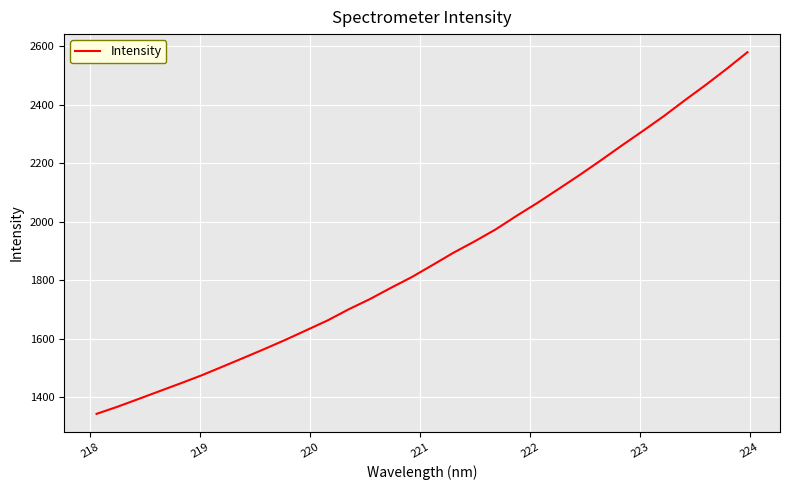

What is the average value?

1877.9